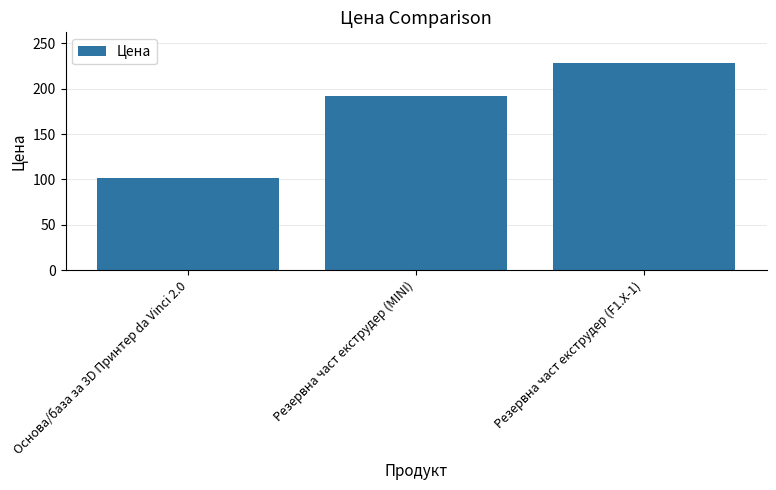

What is the value of the 3rd bar from the left?

228